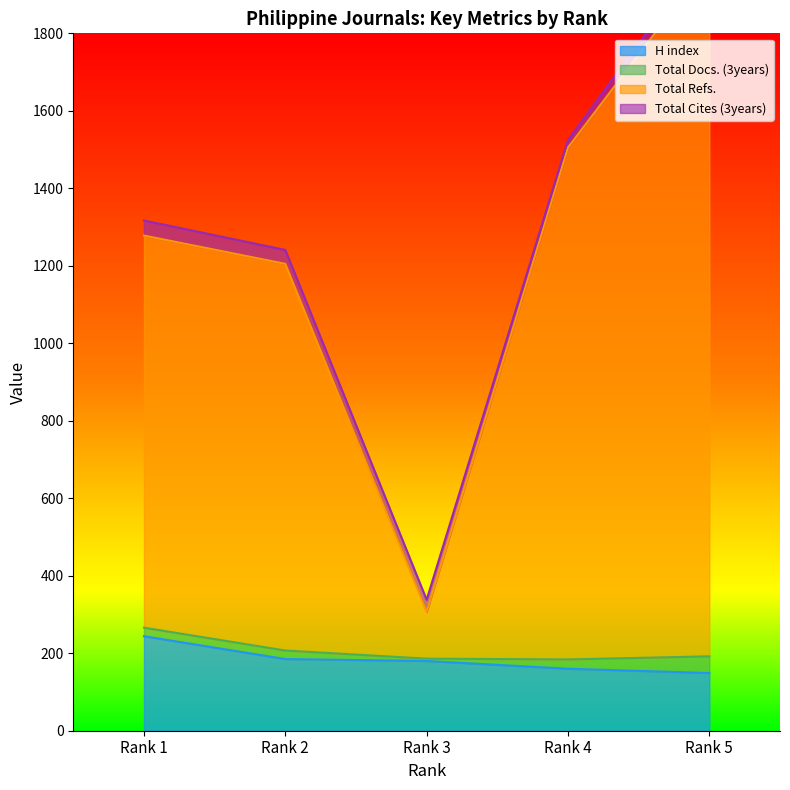

Does the chart have visible grid lines?

No